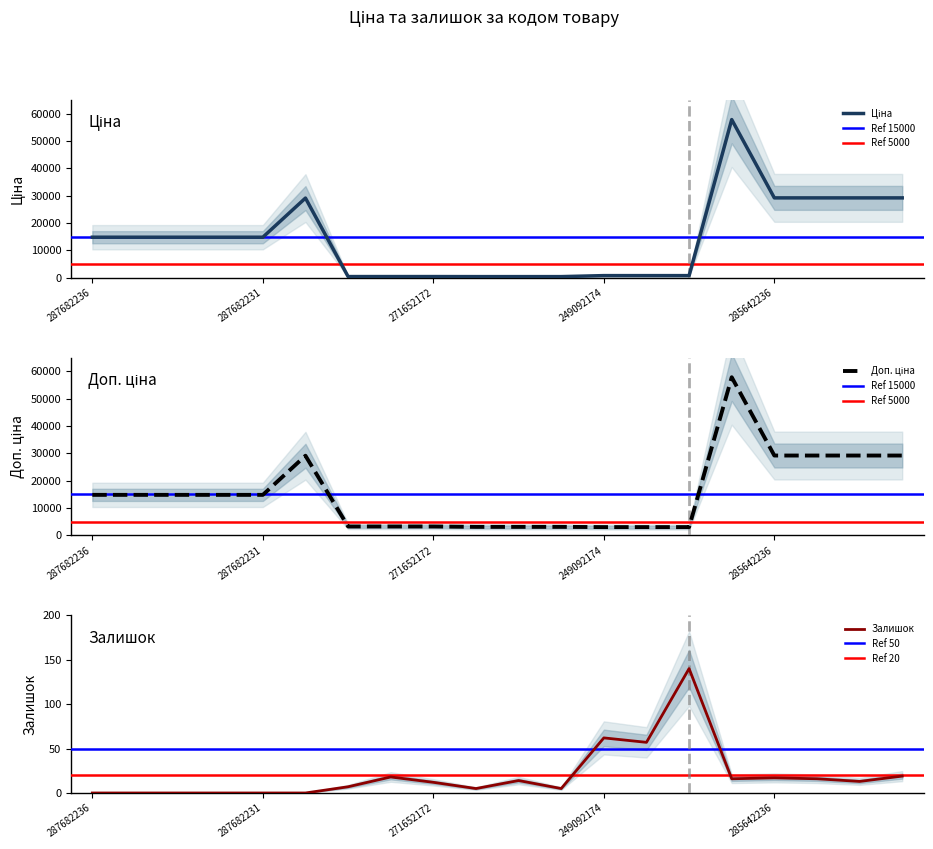

What are all the series names shown in the legend?

Ціна, Доп. ціна, Залишок